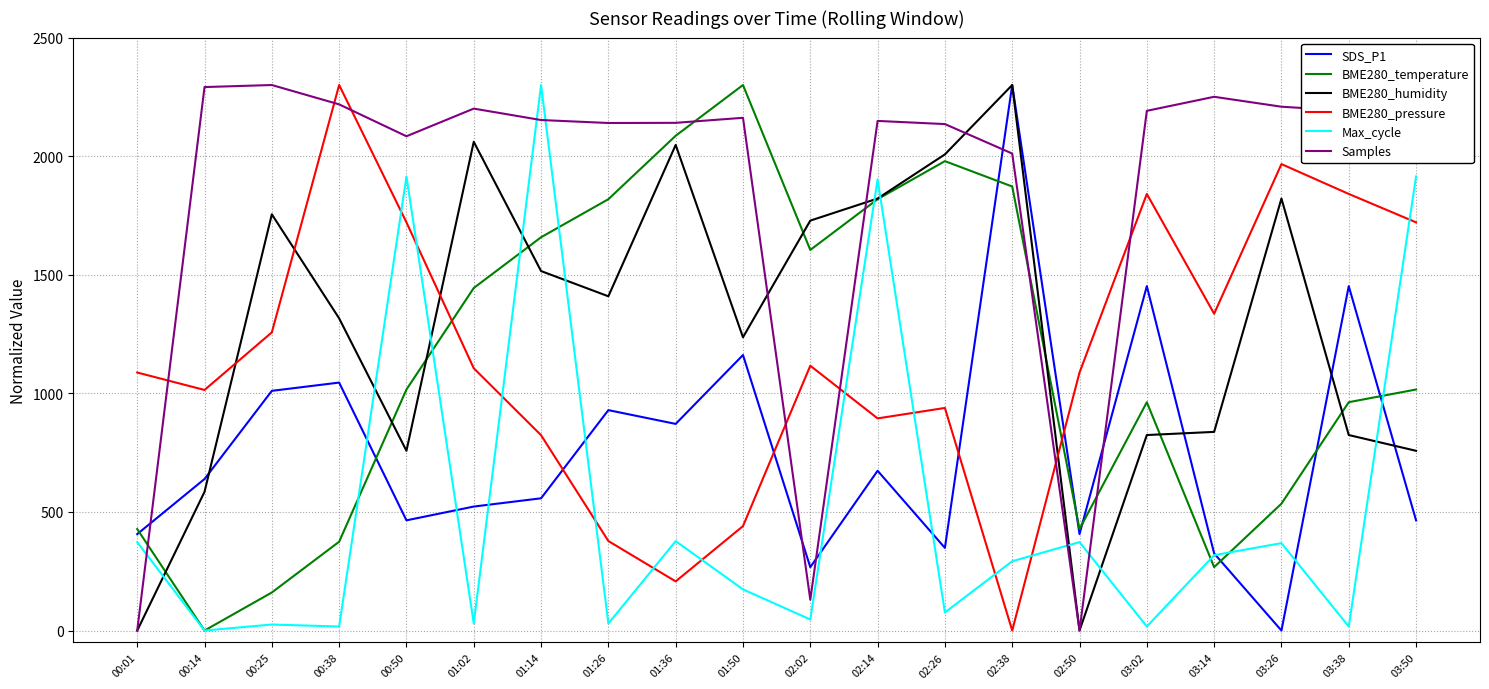

At which category does BME280_temperature reach its first local peak?

01:50